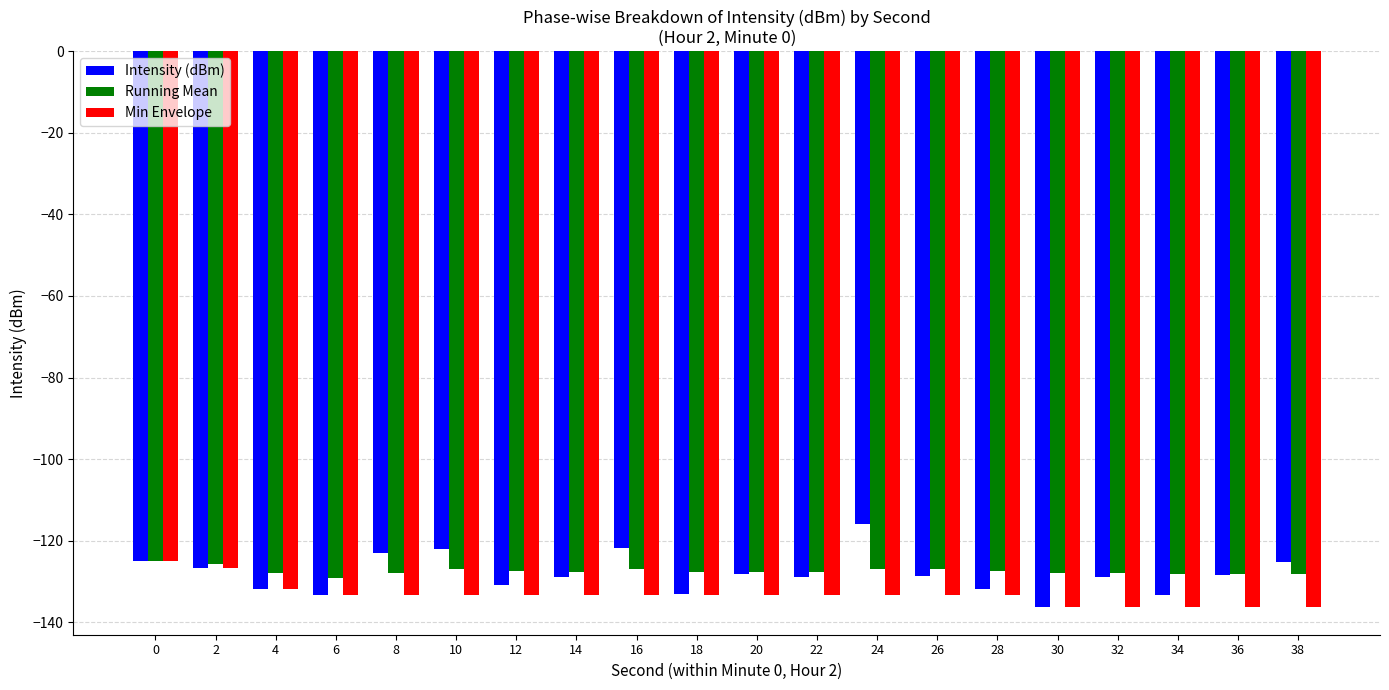

At which label does Intensity (dBm) reach its minimum?

30